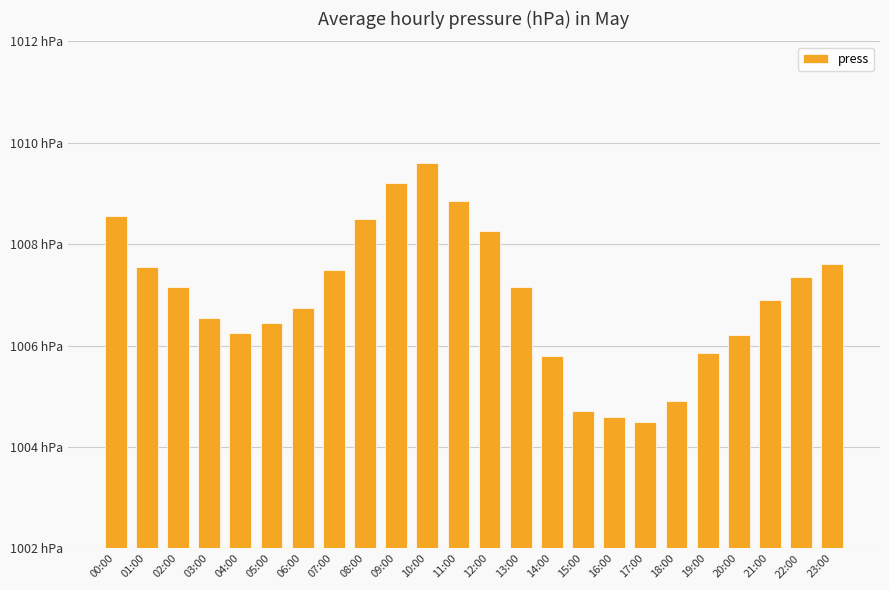

What is the average value?

1006.9